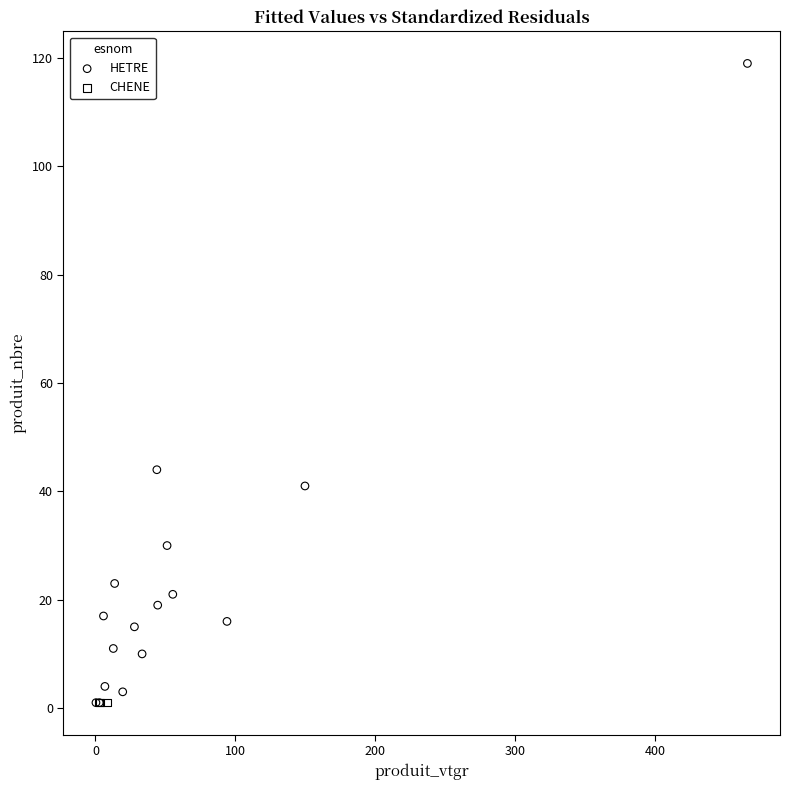

What are all the series names shown in the legend?

HETRE, CHENE